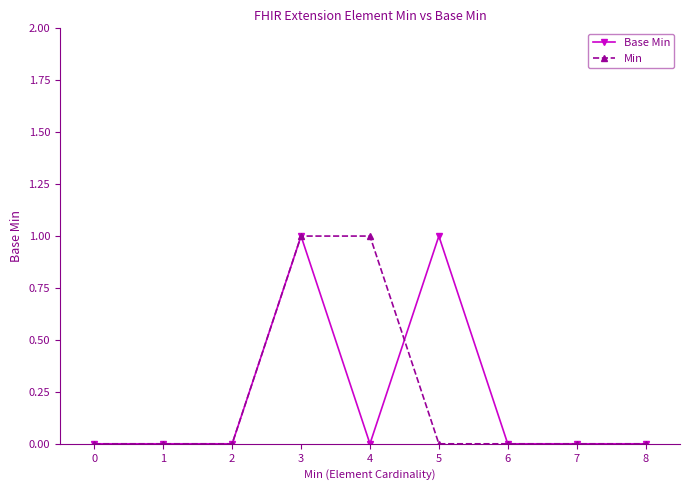

How many series are shown in this chart?

2